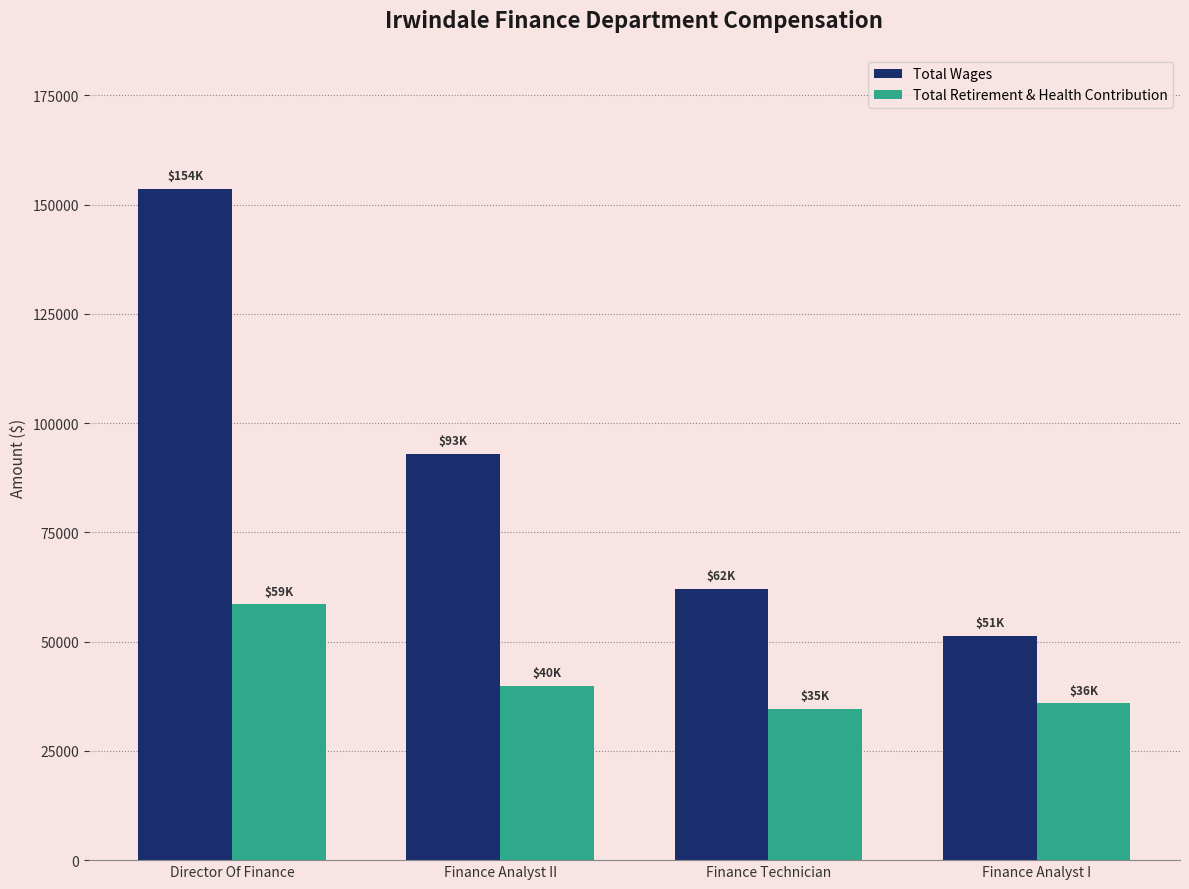

What is the difference between the Total Wages values at Finance Analyst I and Finance Analyst II?

41637